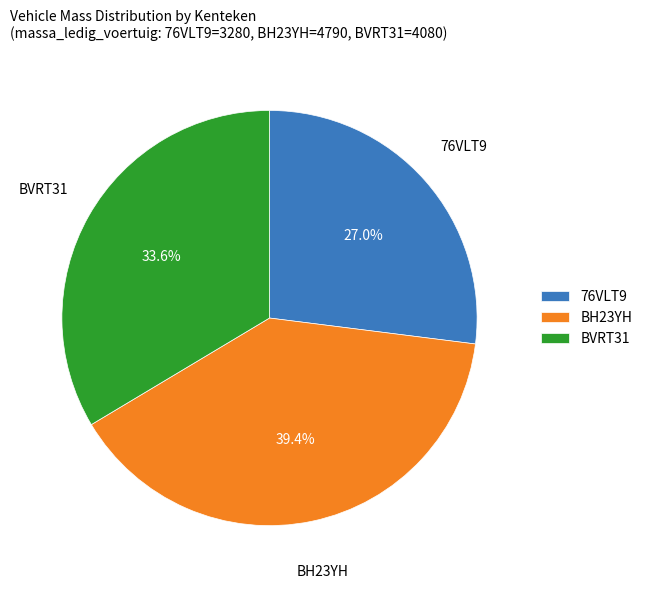

Count the number of slices in the pie.

3